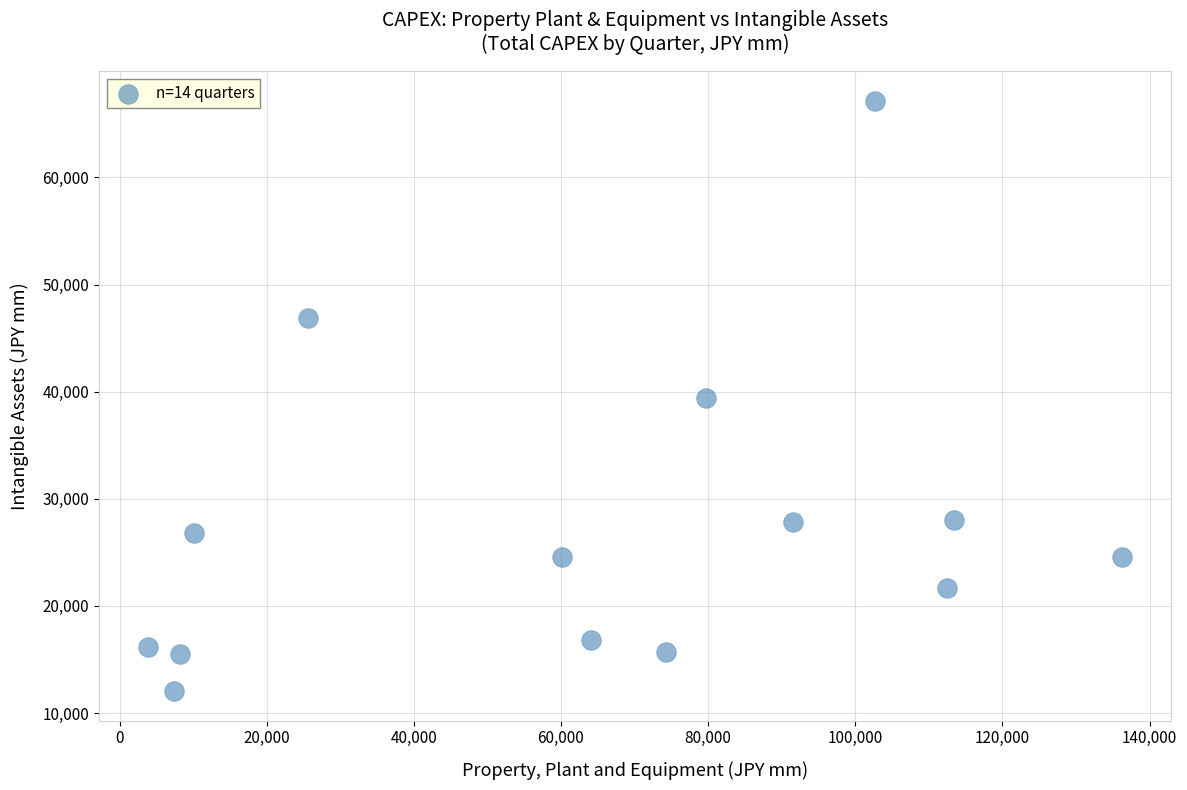

What is the range of X values (max minus min)?

132447